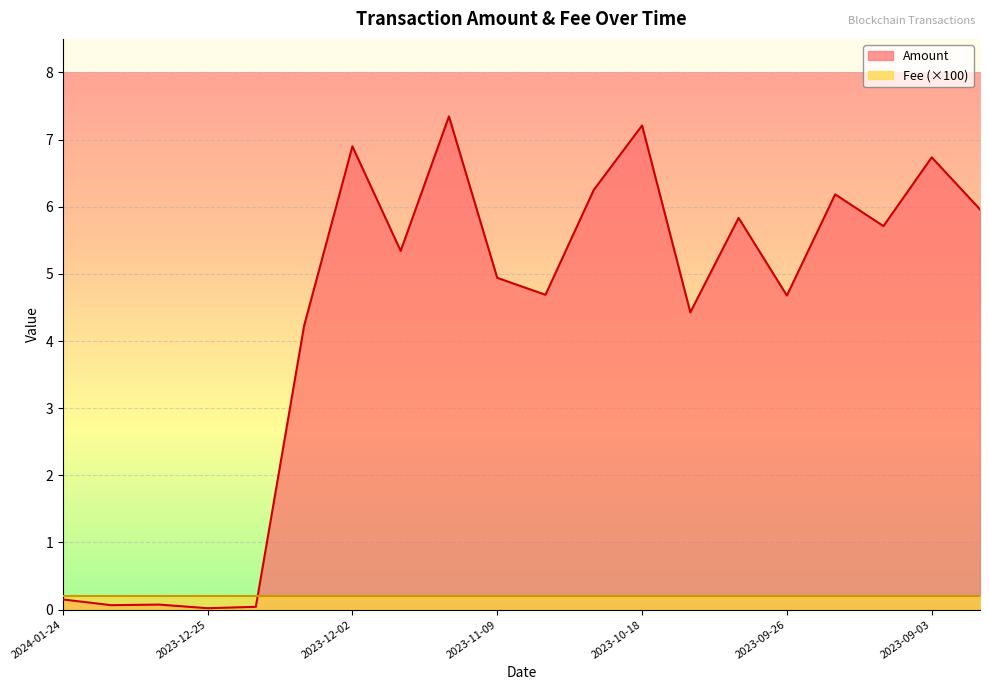

The chart shows a value of 0.1 at 2023-12-31. True or false?

False